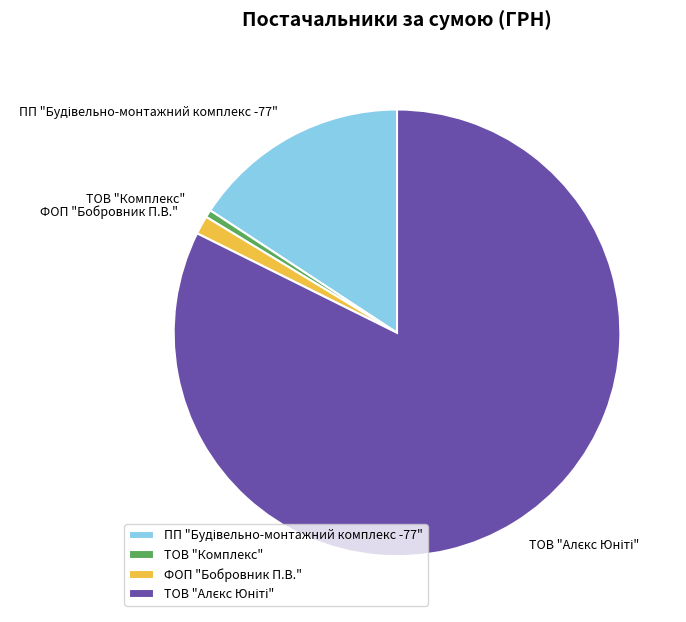

Is there any slice that represents more than half of the pie?

Yes